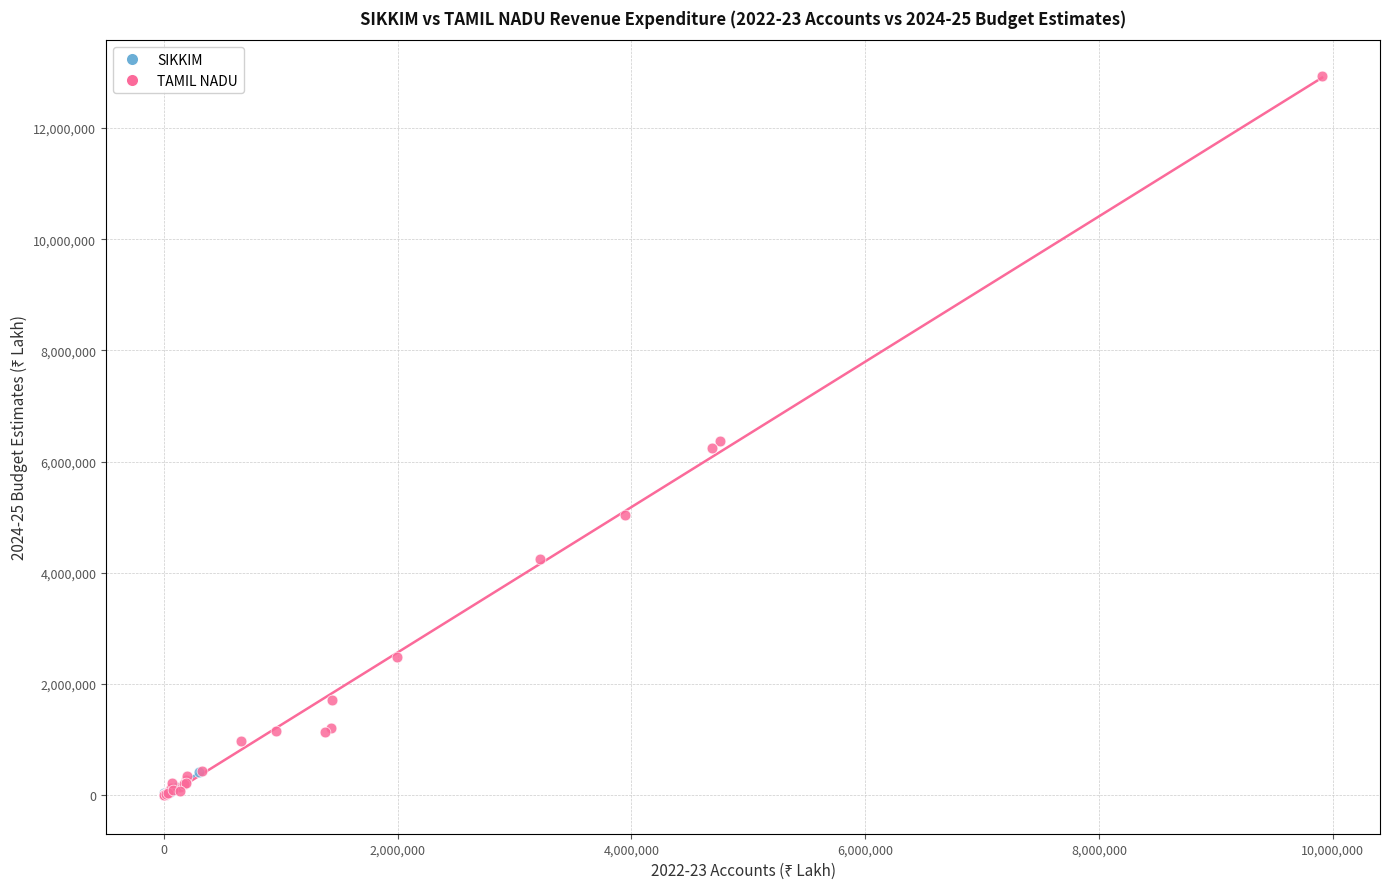

Which series contains the highest Y value?

TAMIL NADU